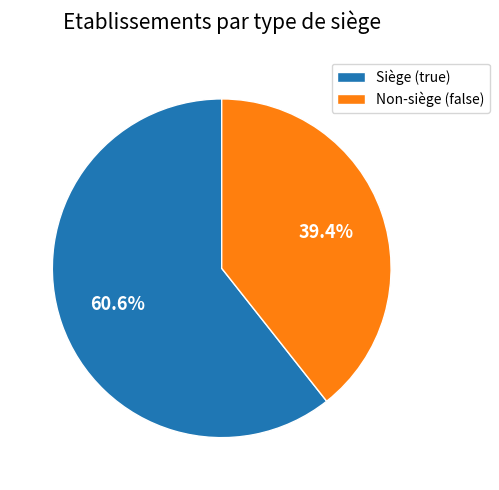

Rank the categories by value from highest to lowest.

Siège (true), Non-siège (false)